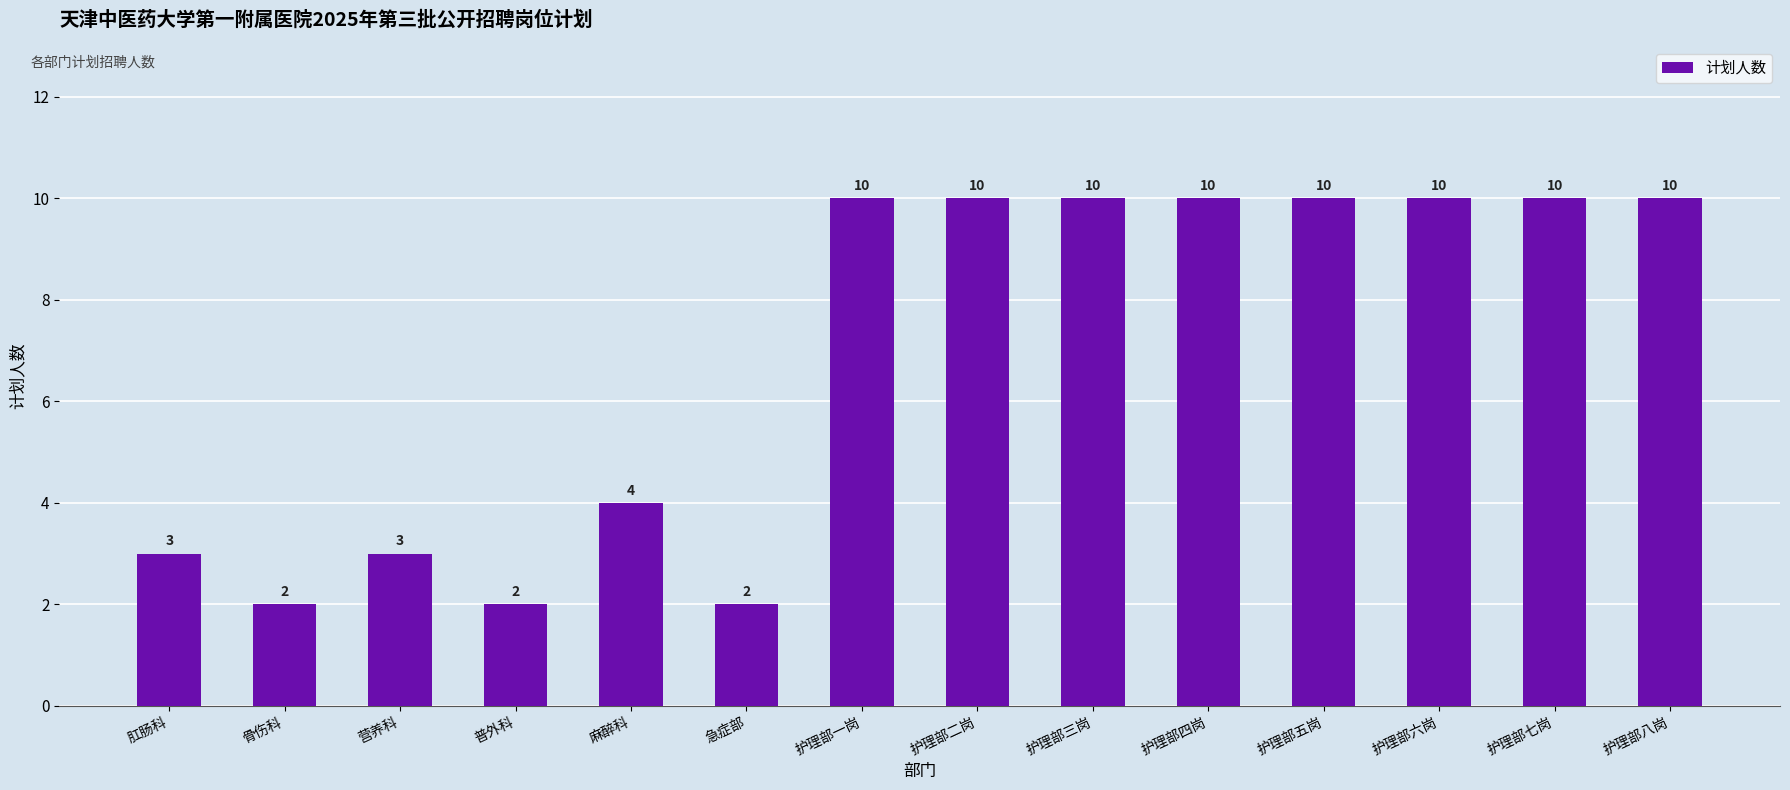

What is the change in value from 普外科 to 护理部二岗?

+8